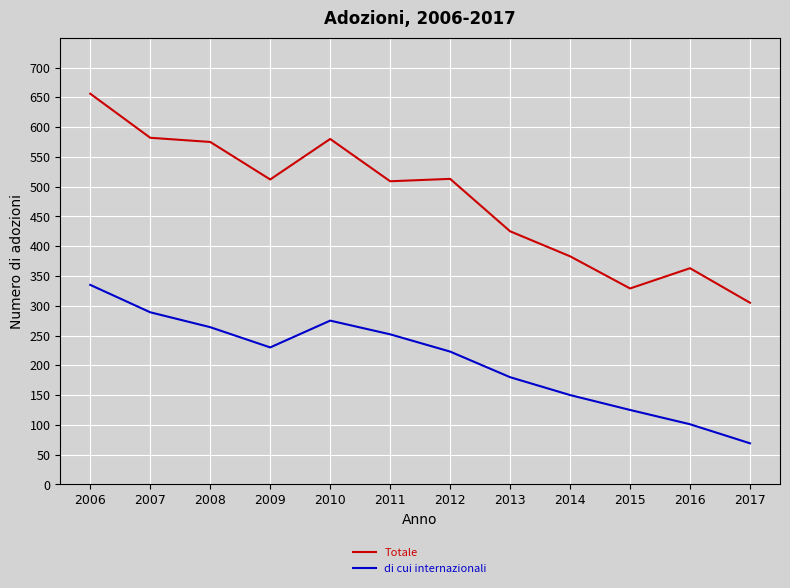

What is the approximate value of di cui internazionali at 2007?

289